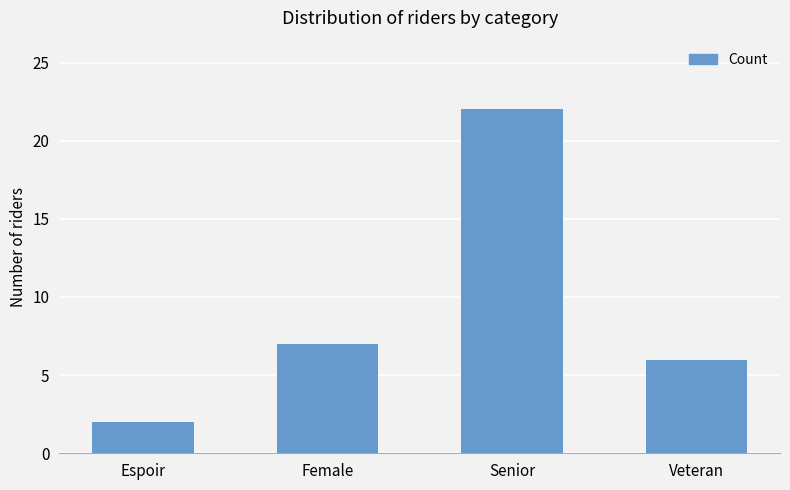

What is the average value?

9